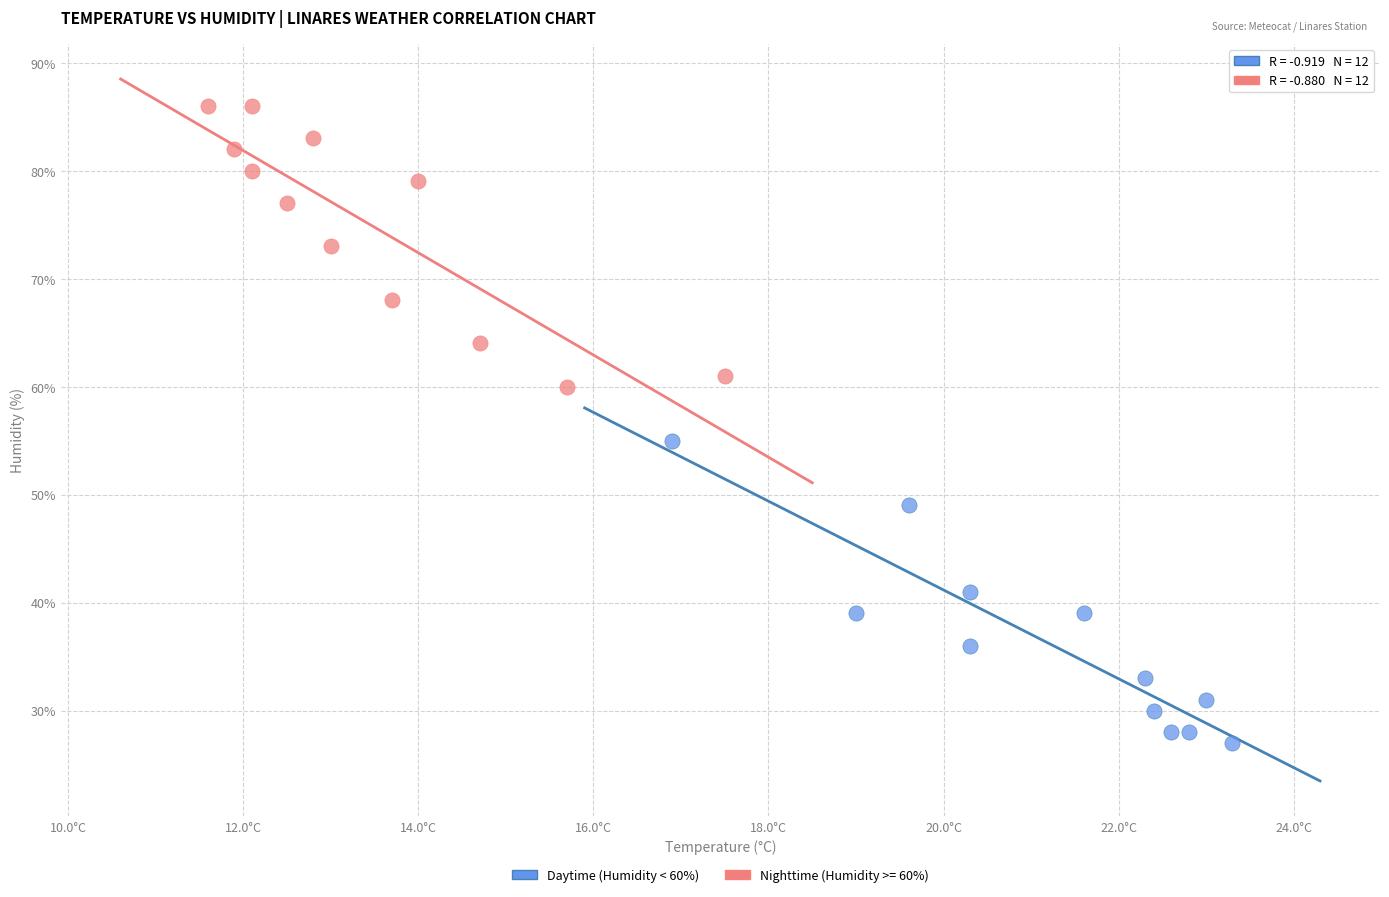

Which series contains the highest Y value?

Nighttime (Humidity >= 60%)